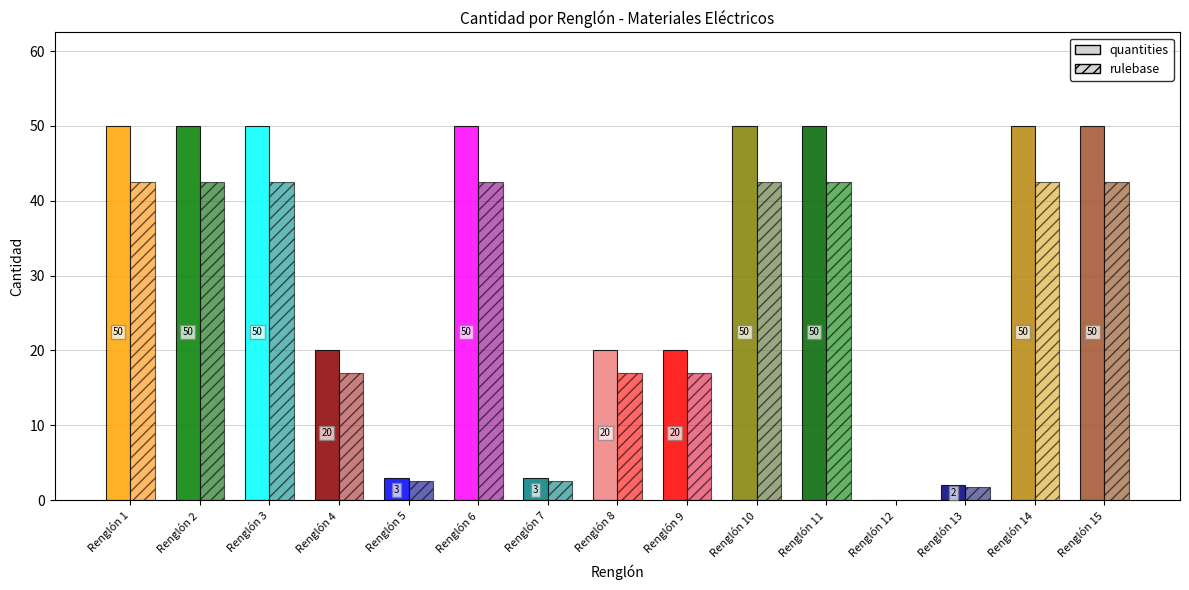

Rank the series by their average value, from lowest to highest.

rulebase, quantities